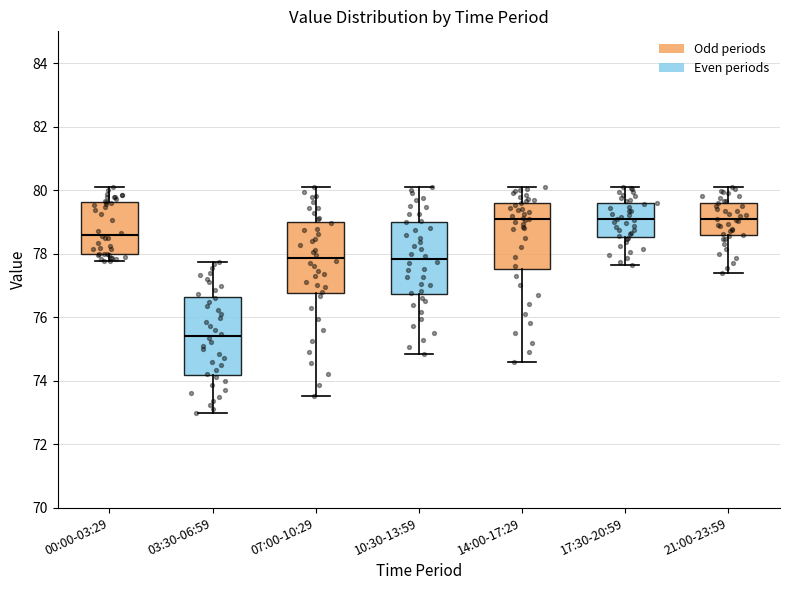

Where is the upper edge of the box for 17:30-20:59 on the y-axis? The values are not printed on the chart, so give them approximately, as read against the axis.

79.6